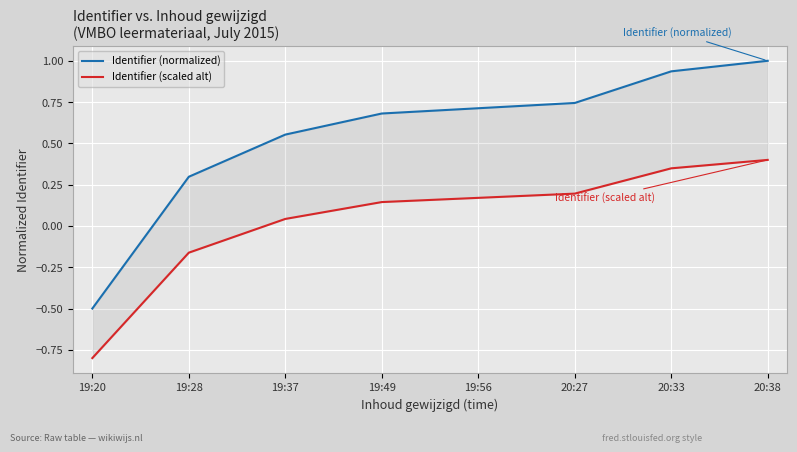

True or false: Identifier (normalized) has a value of 0.2 at 19:37.

False